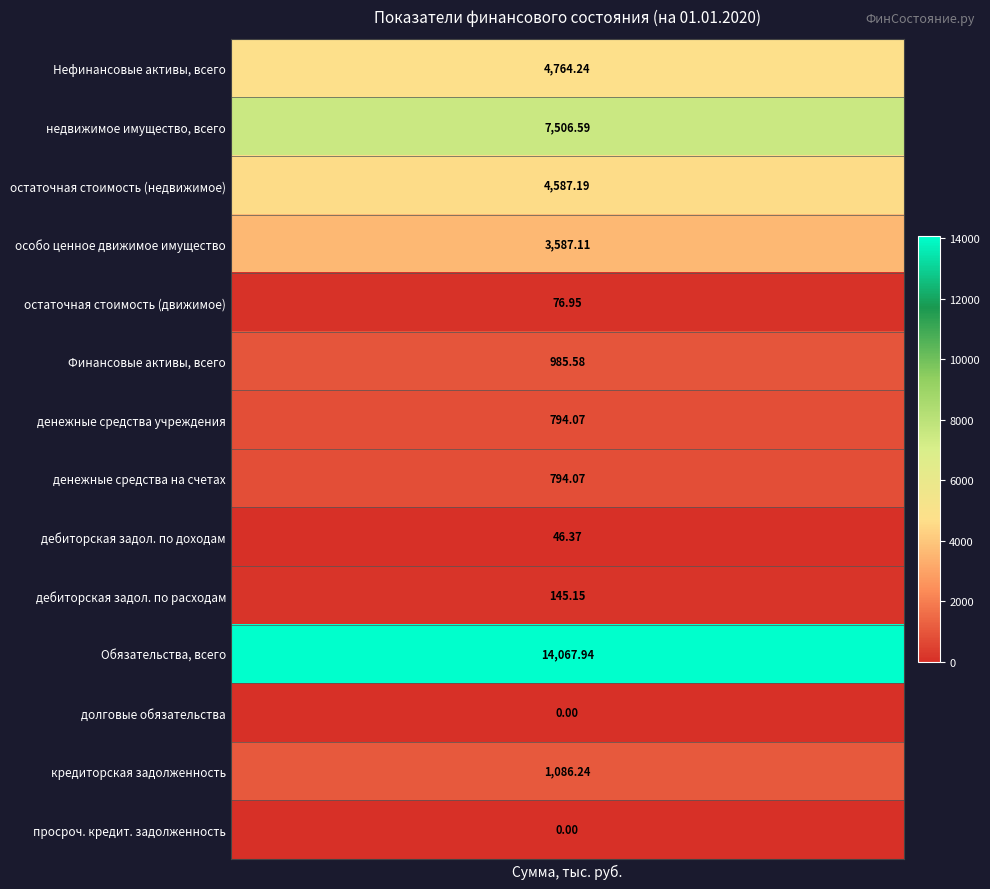

What is the sum of all values?

38441.5